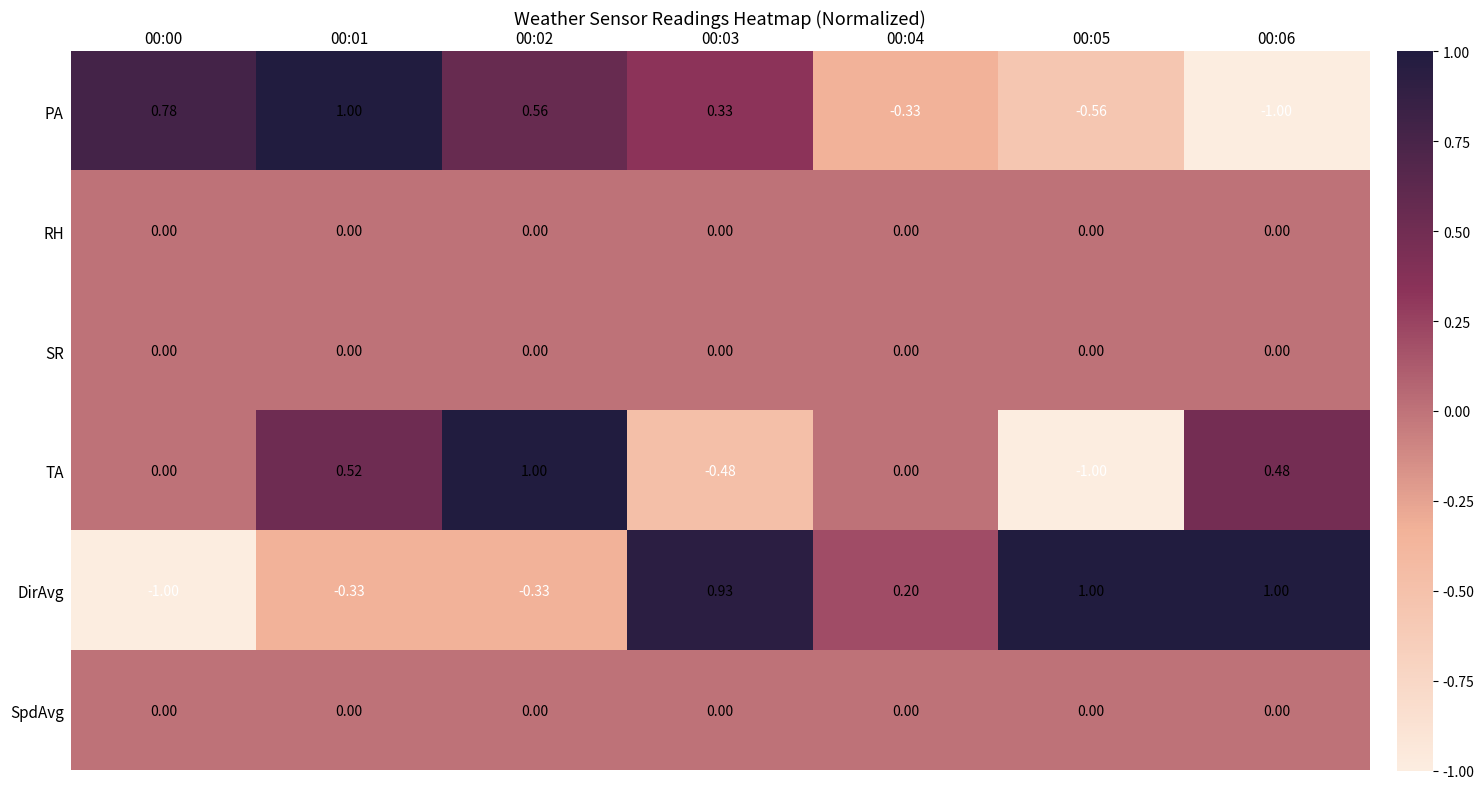

What is the smallest value displayed?

-1.0